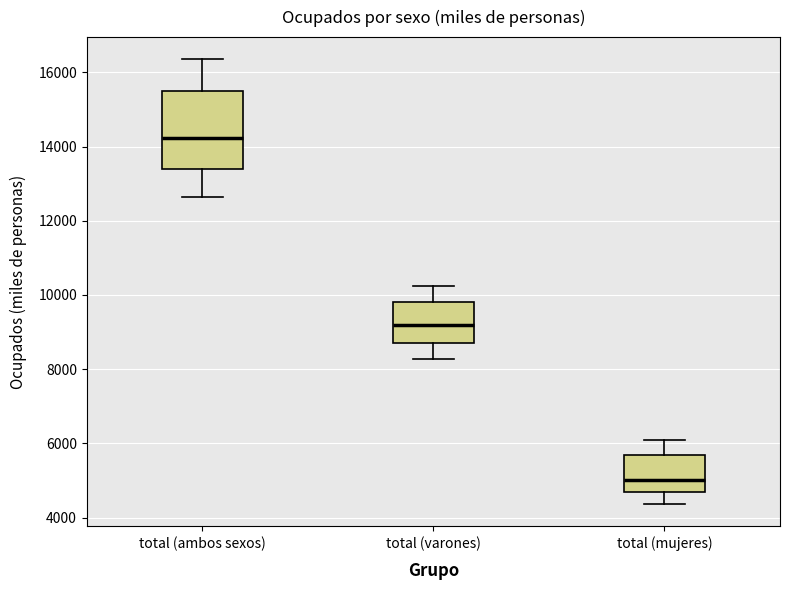

Which box has the lowest median line?

total (mujeres)